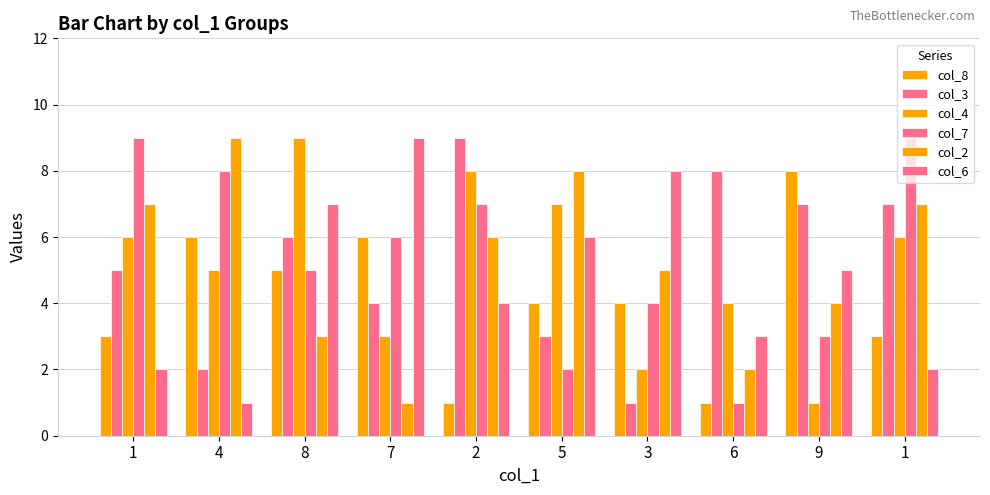

How many bars are there in total?

60